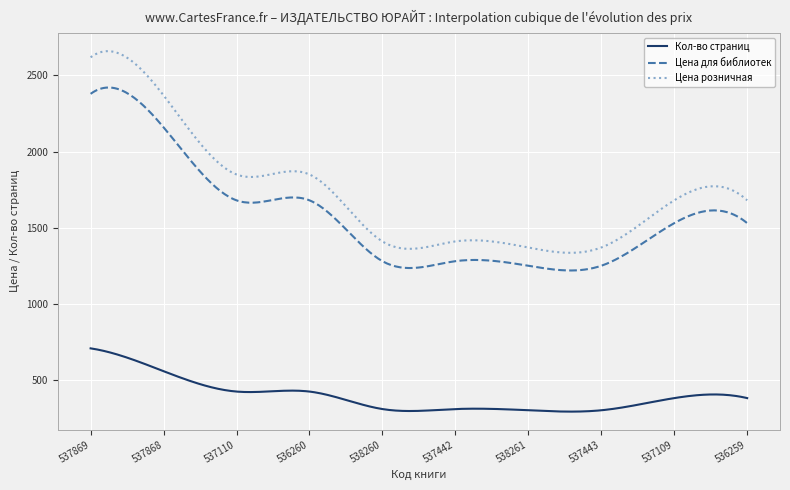

What is the maximum value shown in the chart?

2659.6